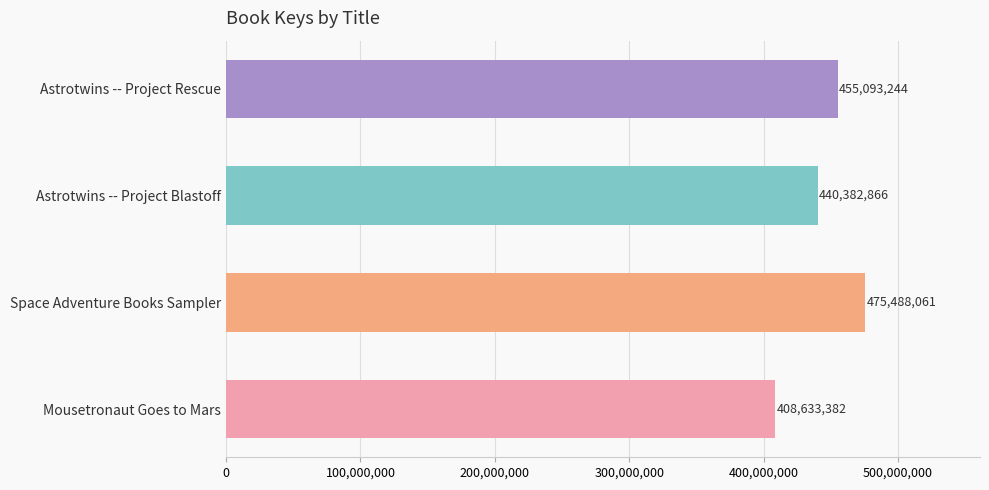

At which label is the value closest to 442060721?

Astrotwins -- Project Blastoff